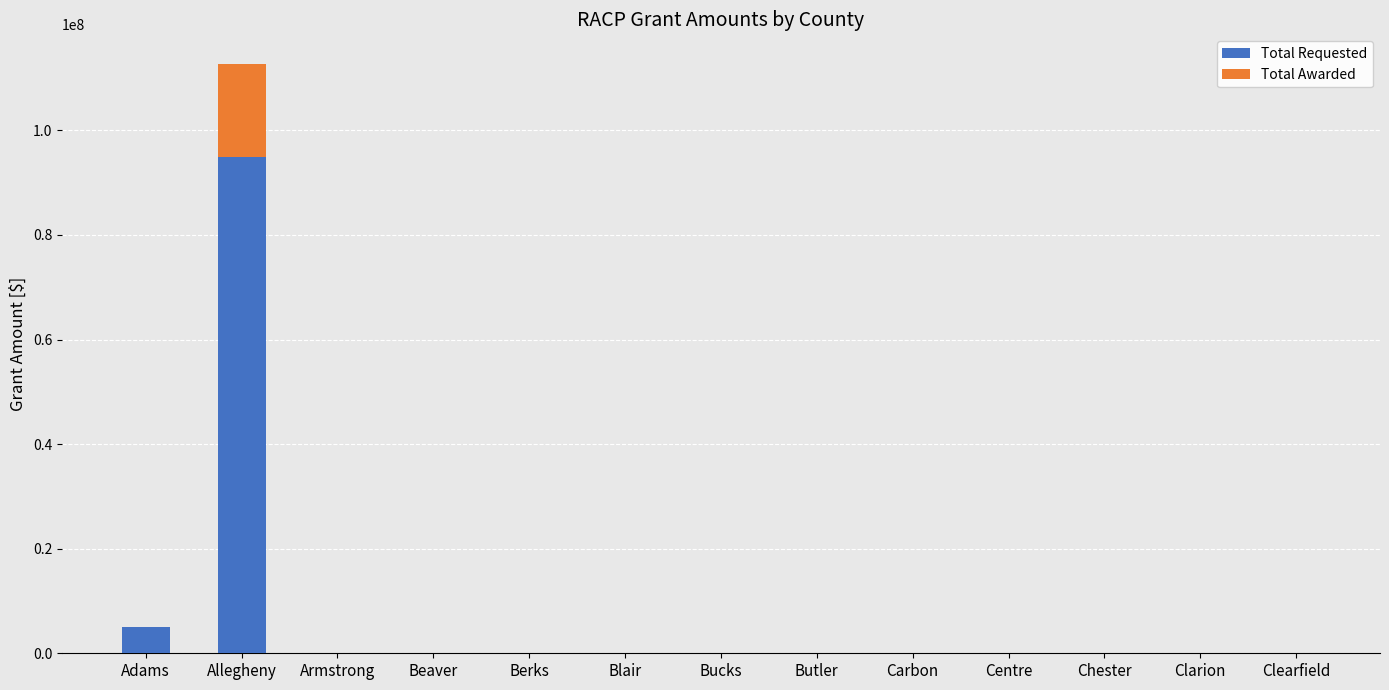

What is the highest value of the Total Requested series?

94980210